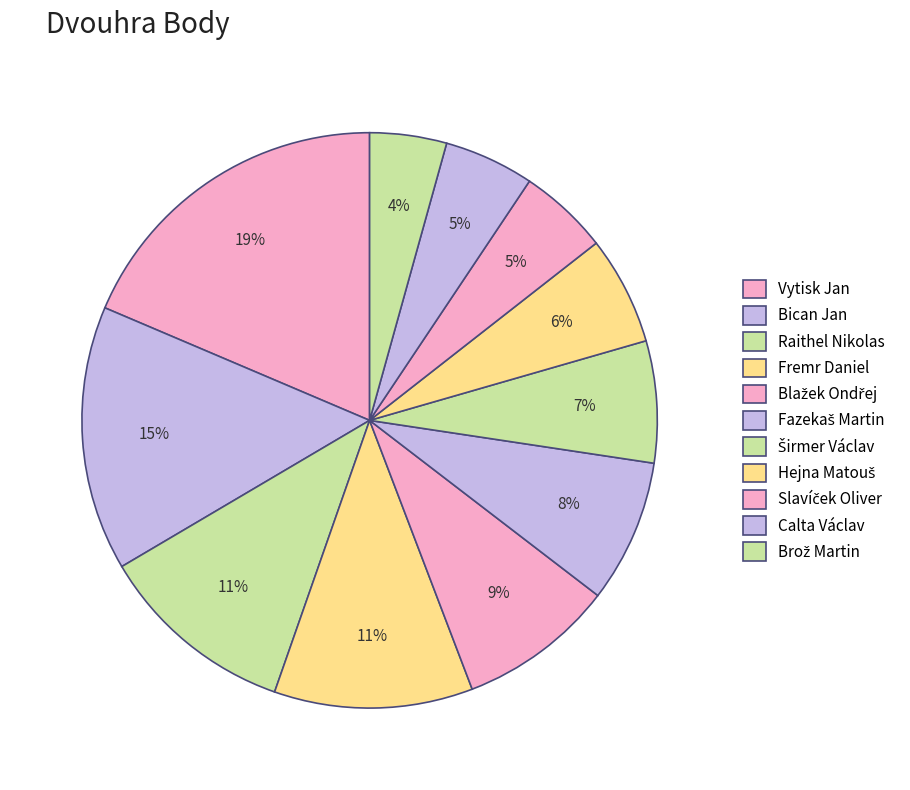

What portion of the pie excludes Calta Václav?

94.9%